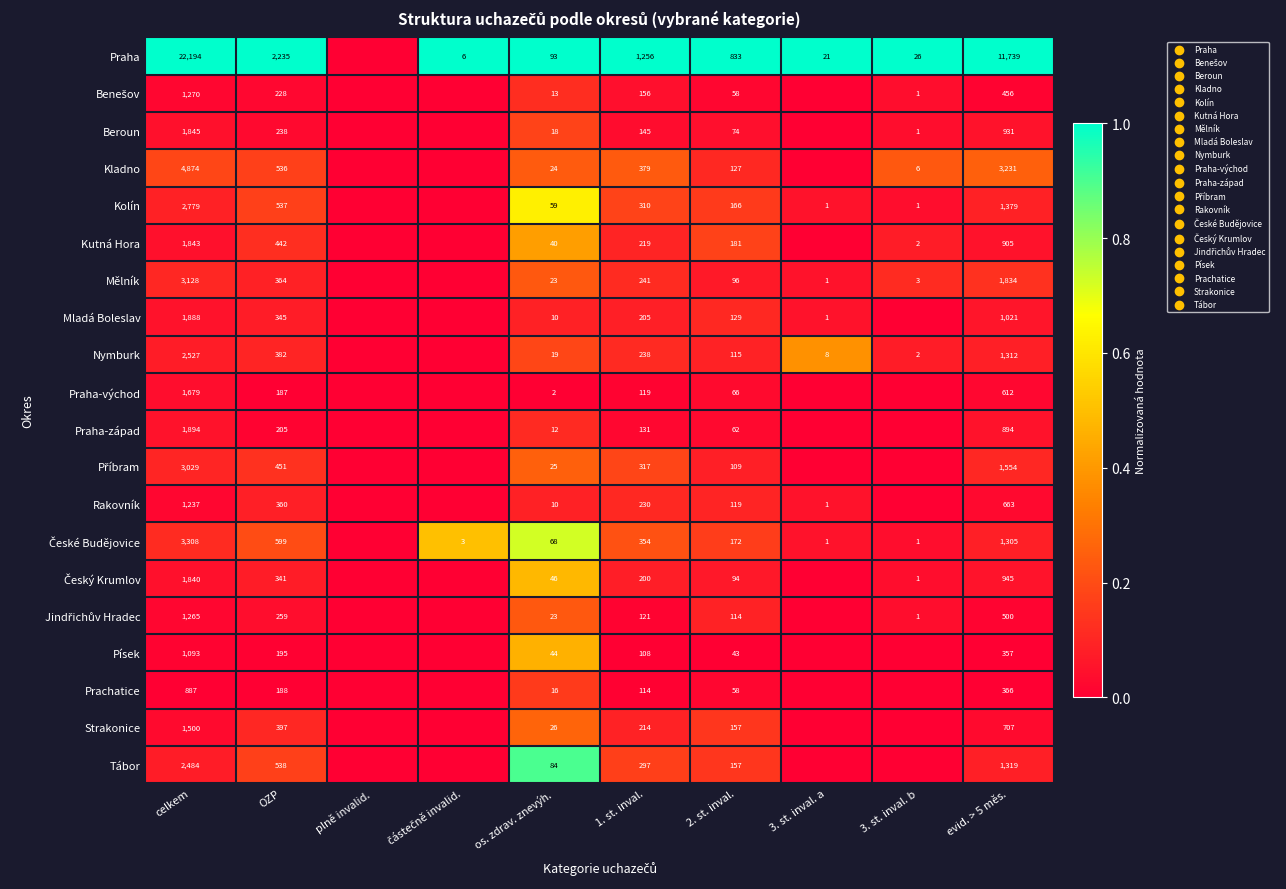

Is it true that Praha-západ equals 0.1 at celkem?

False